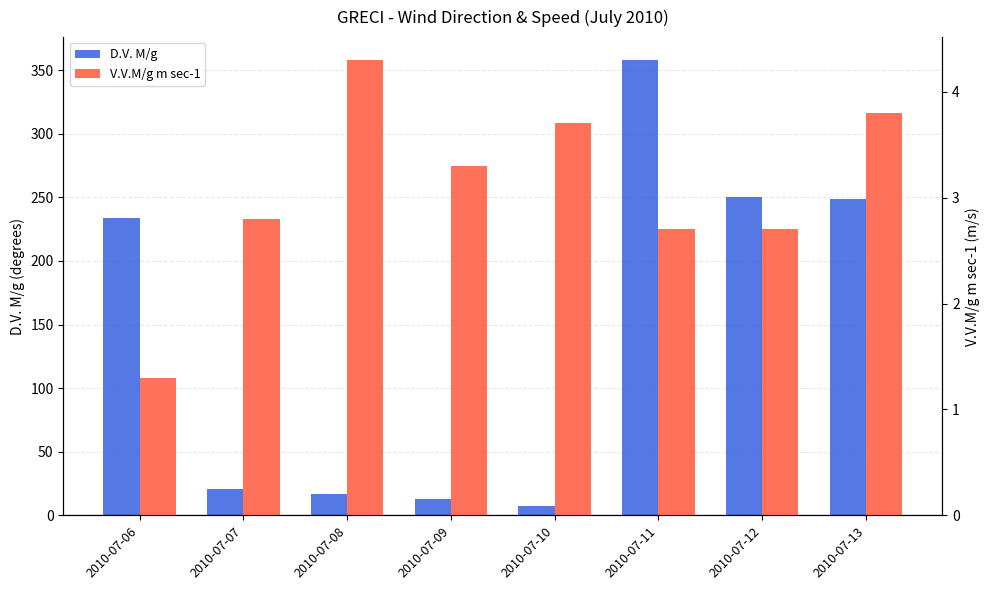

How many groups of bars are there?

8